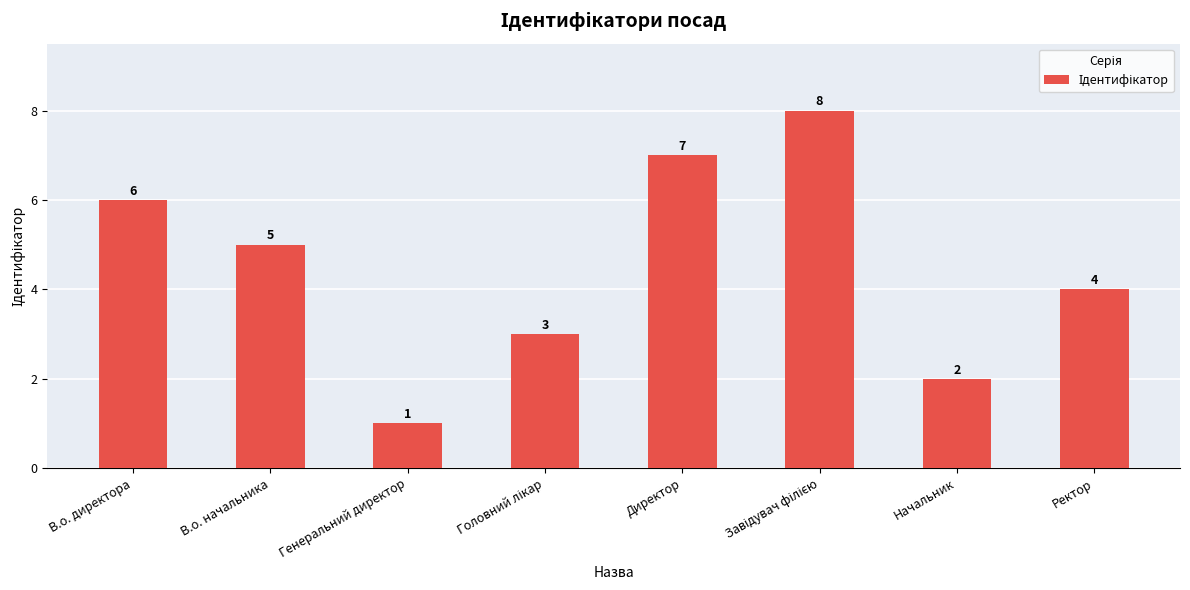

What is the greatest value displayed?

8